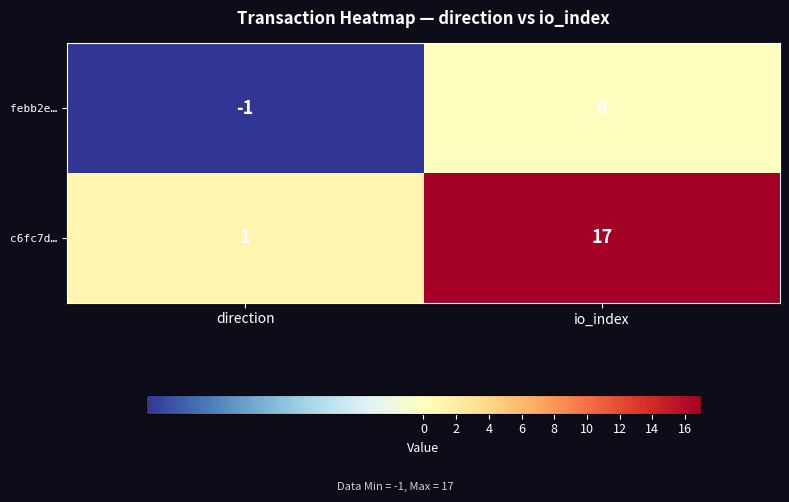

Reading left to right, list all the values displayed in this chart.

febb2e…: direction=-1	io_index=0
c6fc7d…: direction=1	io_index=17